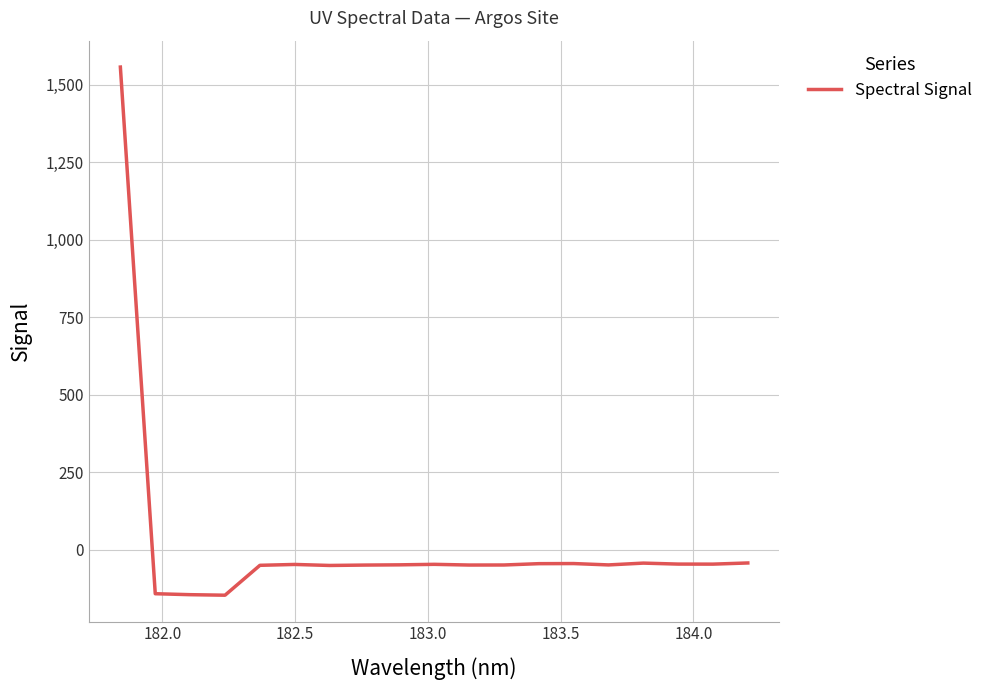

What is the difference between the maximum and minimum values?

1702.9